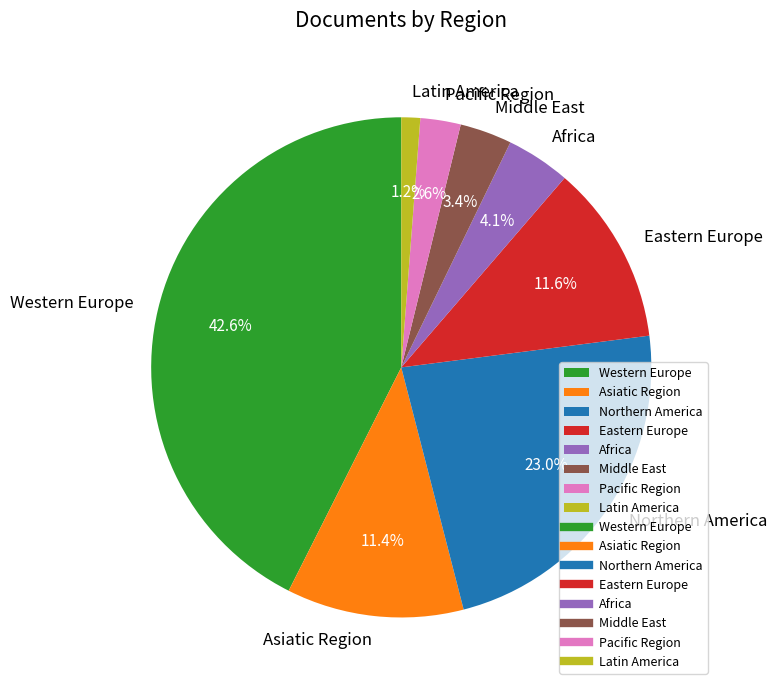

Is the sum of Asiatic Region and Eastern Europe greater than half?

No